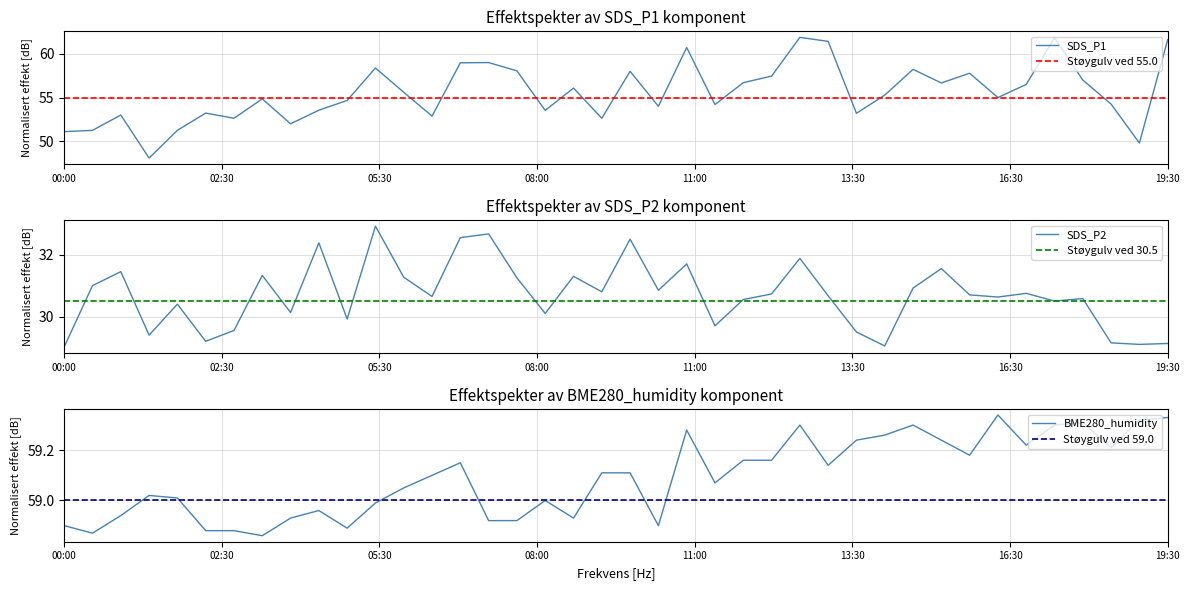

Does the chart have visible grid lines?

Yes